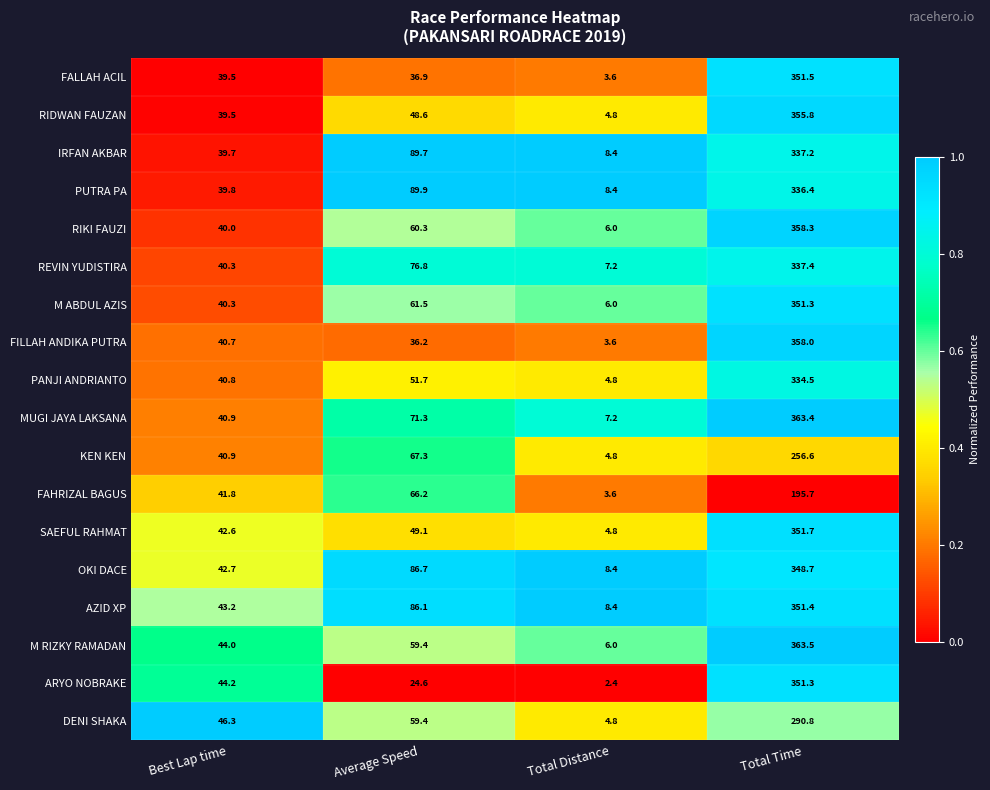

The M ABDUL AZIS series shows 97.3 at Average Speed. True or false?

False